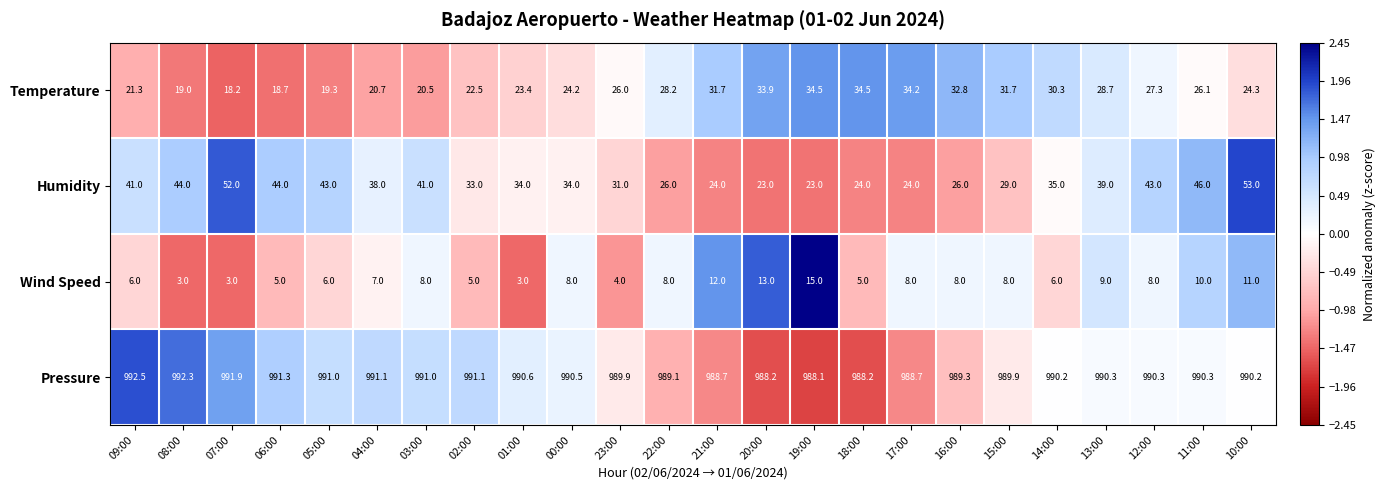

At which category is the sum across all series the highest?

10:00